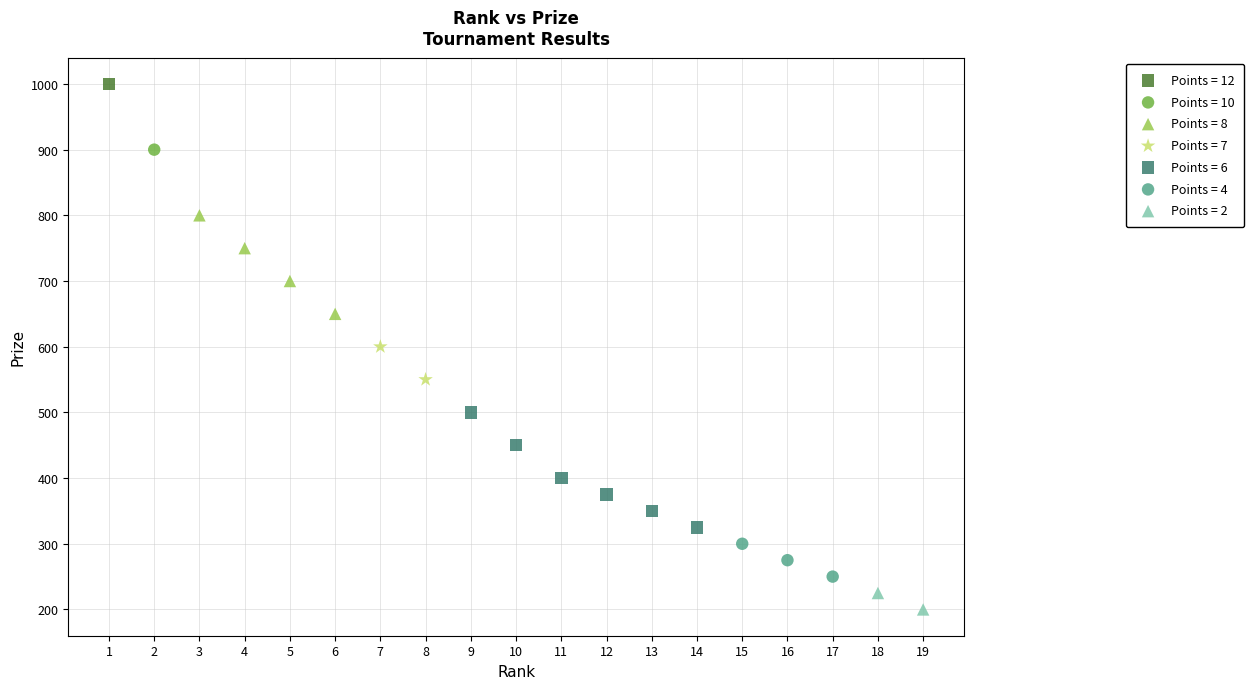

Which series contains the highest Y value?

Points = 12